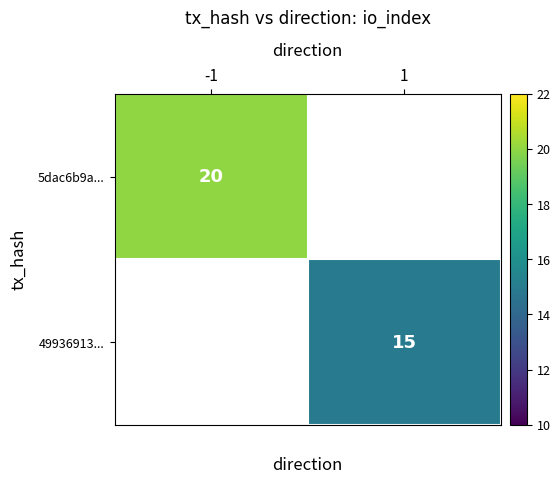

Is it true that 49936913... equals 22 at 1?

False